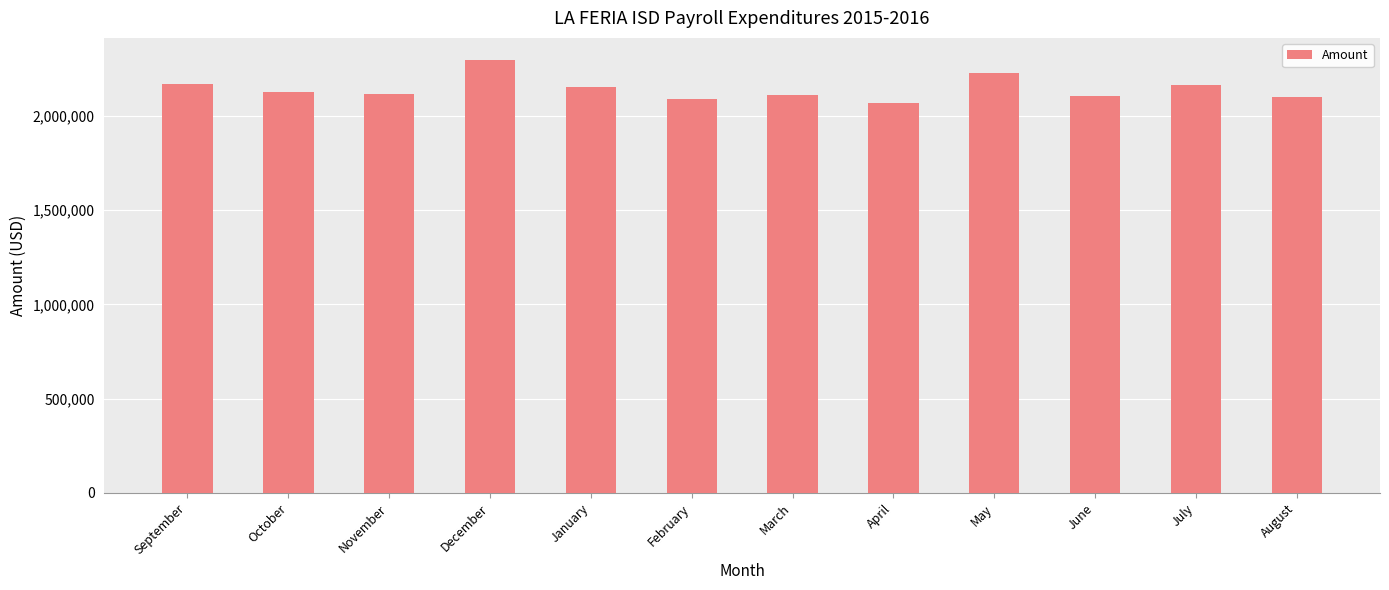

At which category does the chart reach its minimum across all series?

April